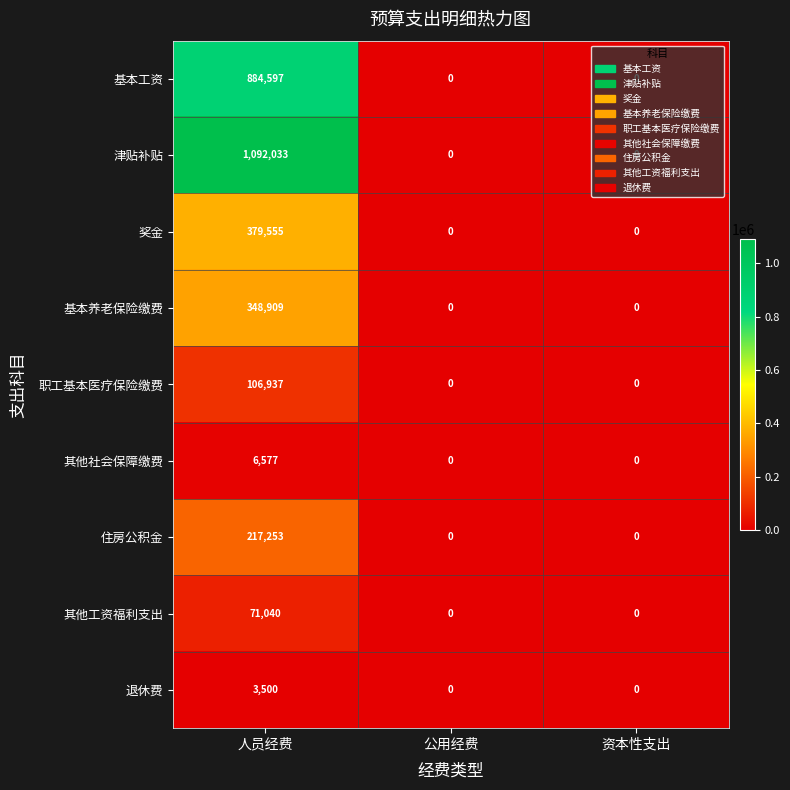

What is the difference between the maximum and minimum values in the 其他工资福利支出 series?

71040